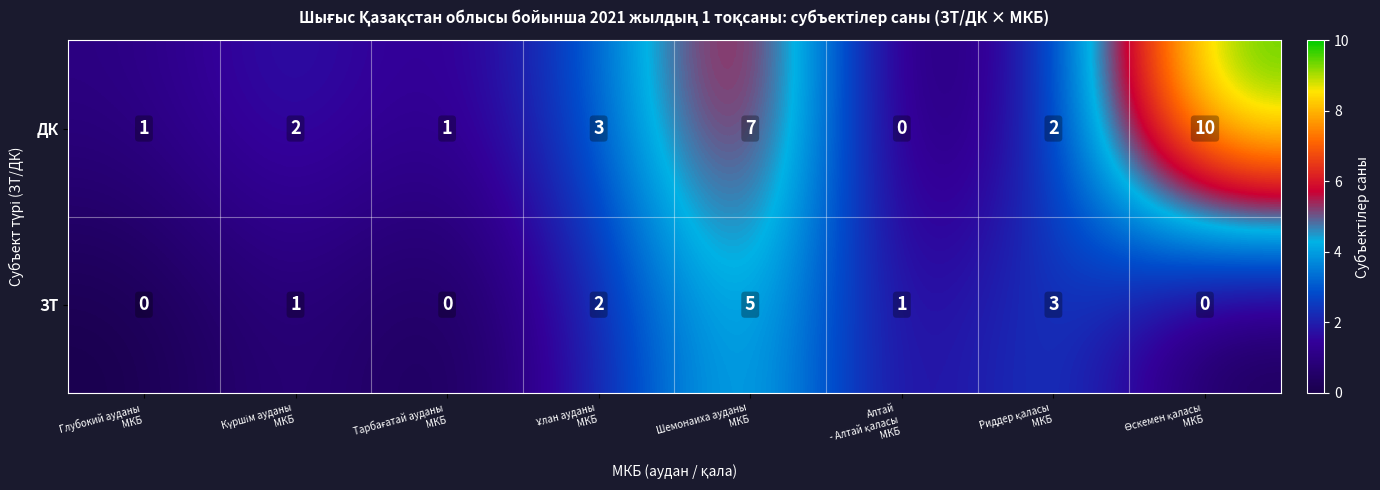

What is the greatest value displayed?

10